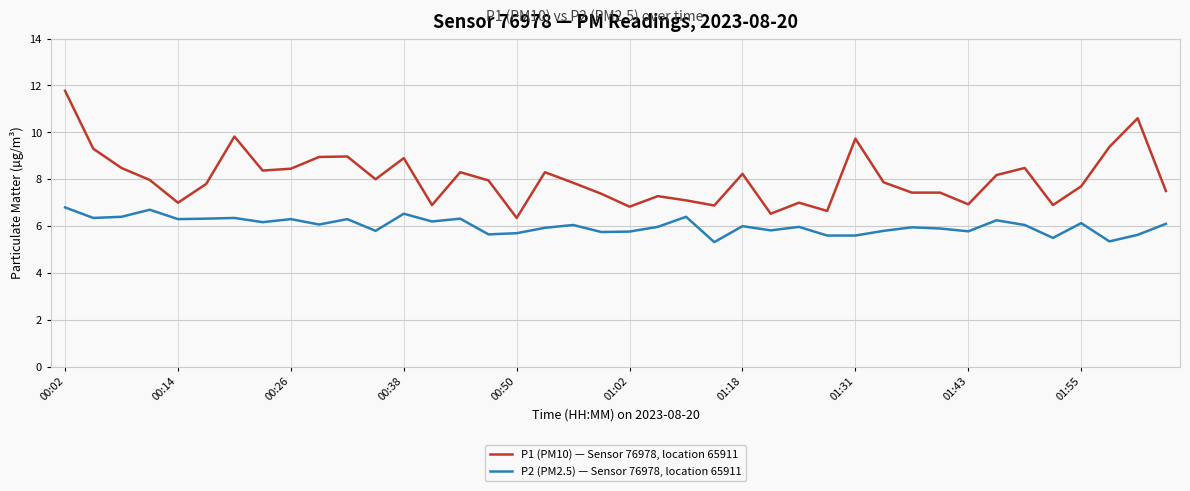

What are all the series names shown in the legend?

P1 (PM10) — Sensor 76978, location 65911, P2 (PM2.5) — Sensor 76978, location 65911